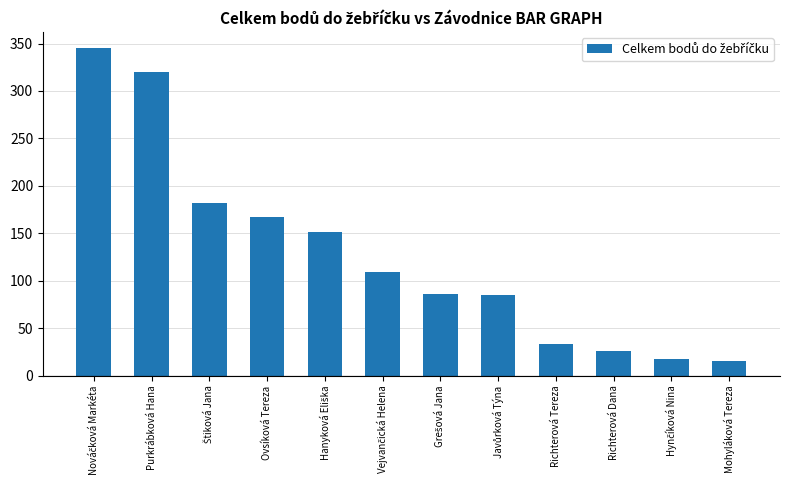

What is the value of the 9th bar from the left?

33